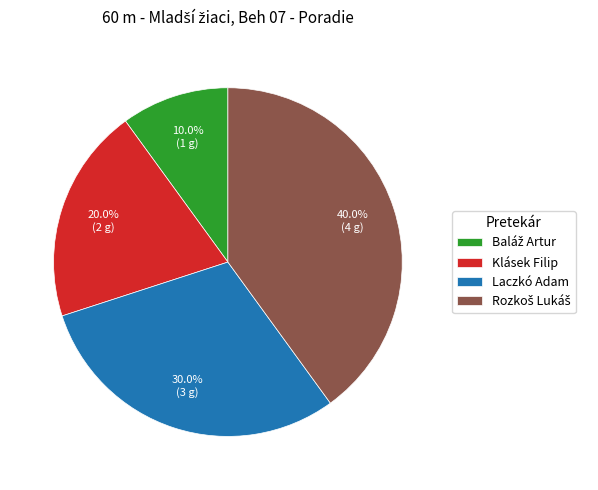

True or false: Klásek Filip accounts for 7% of the total.

False